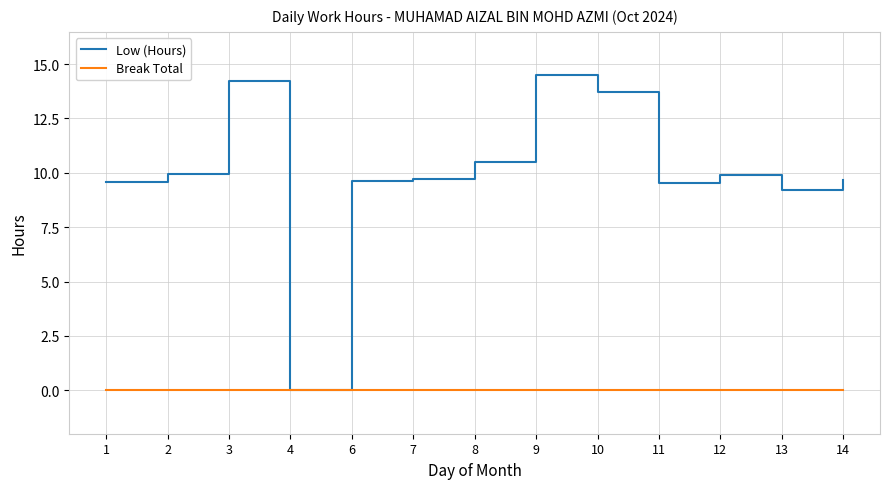

Rank the series by their average value, from lowest to highest.

Break Total, Low (Hours)